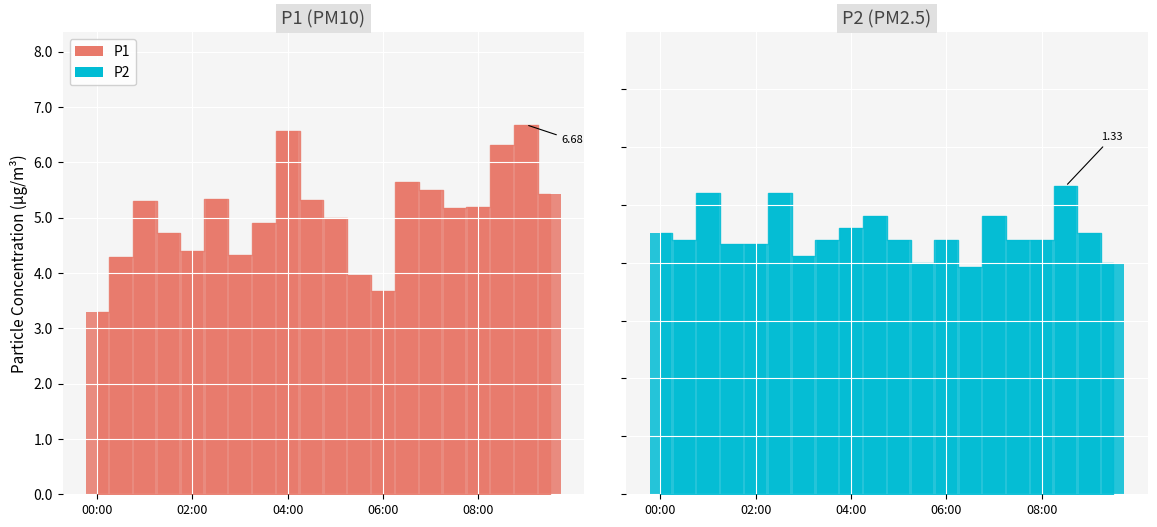

What is the spread (max minus min) of values at 03:00?

3.3